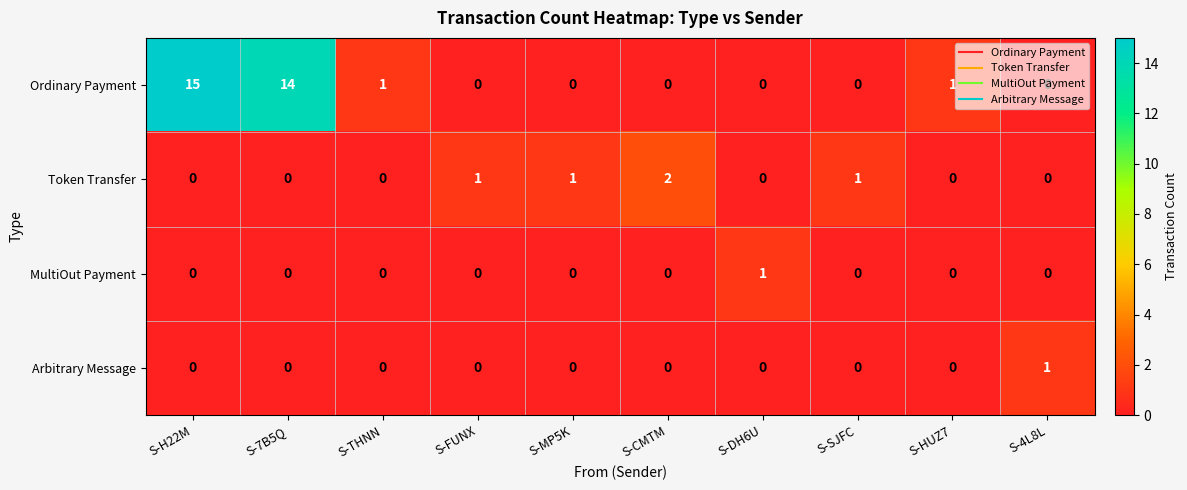

The Arbitrary Message series shows 0 at S-4L8L. True or false?

False